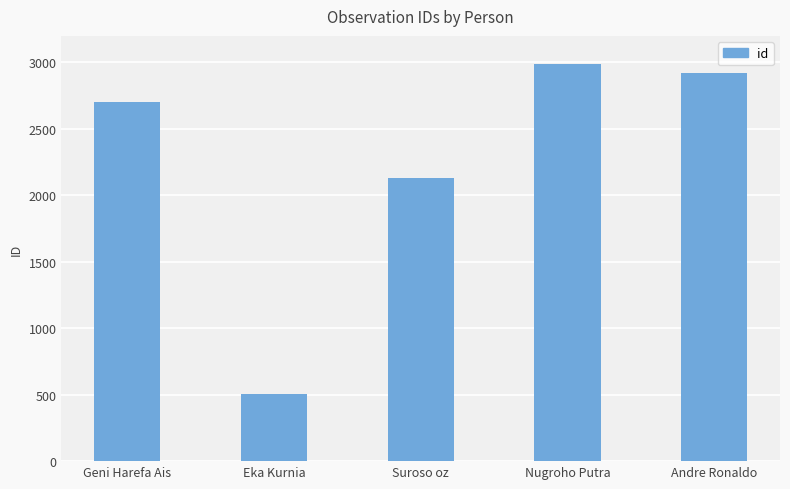

Where is the data nearest to the value 1748?

Suroso oz